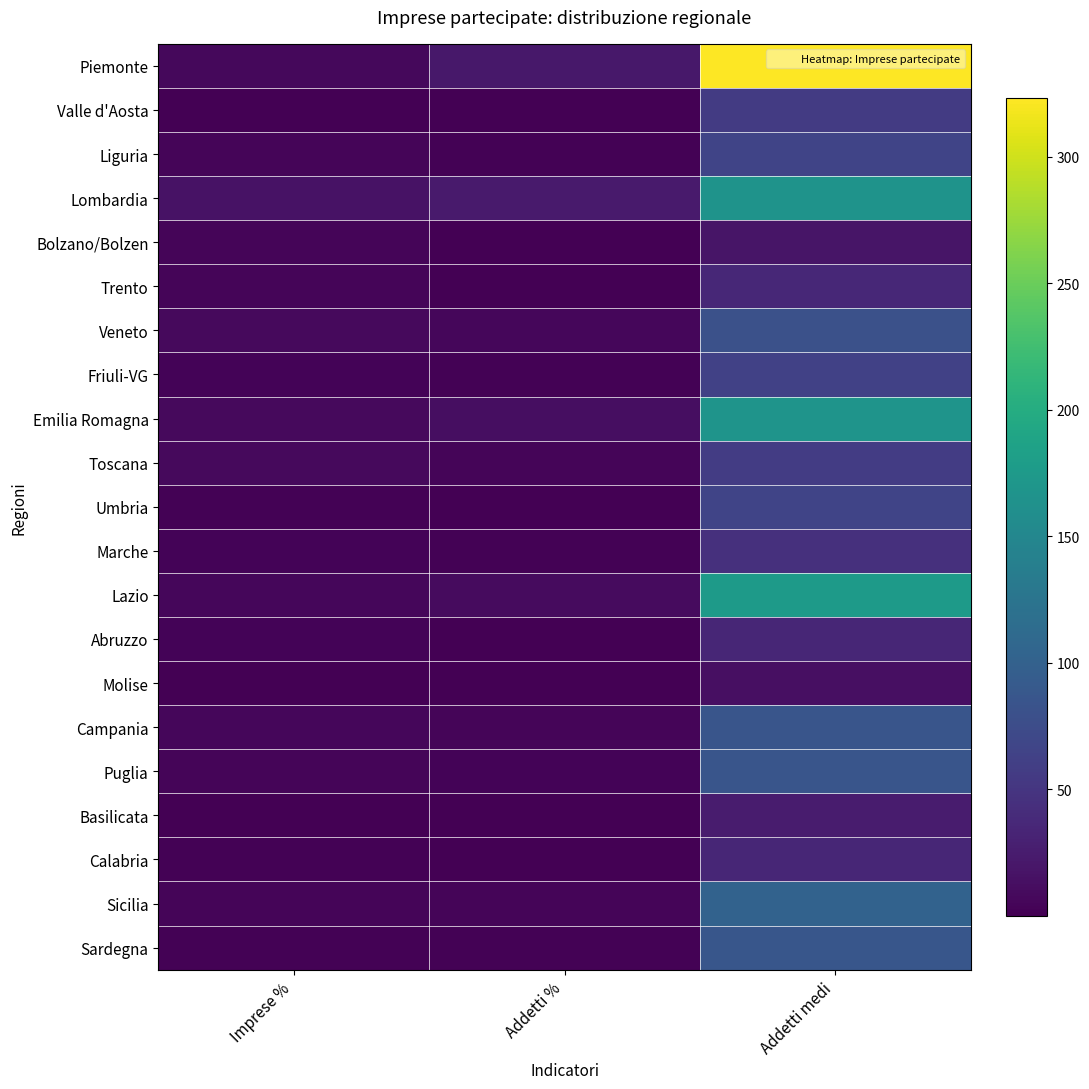

Which has a higher value, Addetti % or Addetti medi?

Addetti medi